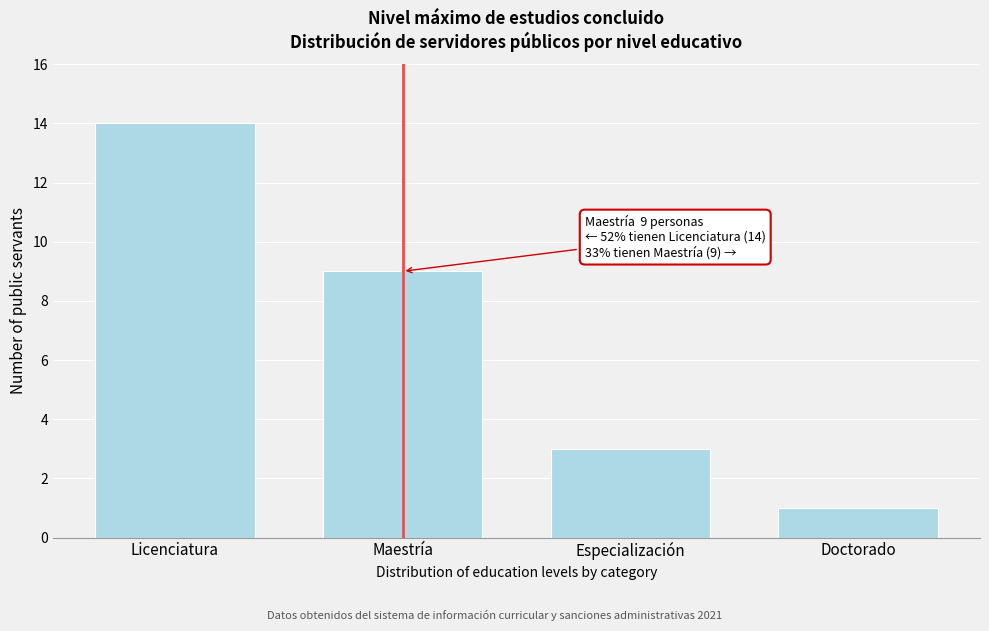

Reading left to right, transcribe all the data shown in this chart.

Licenciatura=14	Maestría=9	Especialización=3	Doctorado=1